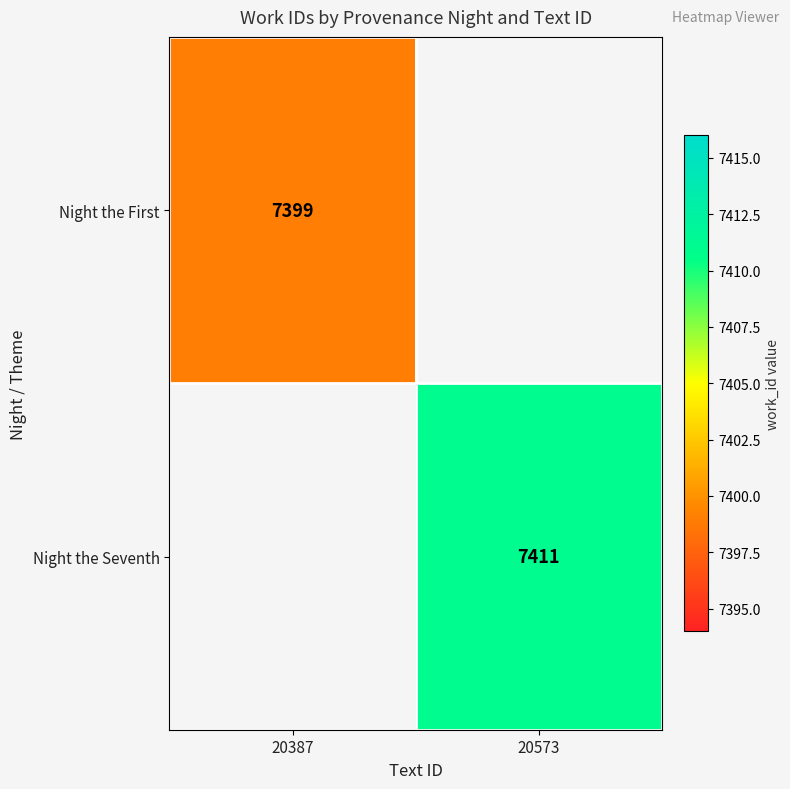

What is the smallest value displayed?

7399.0